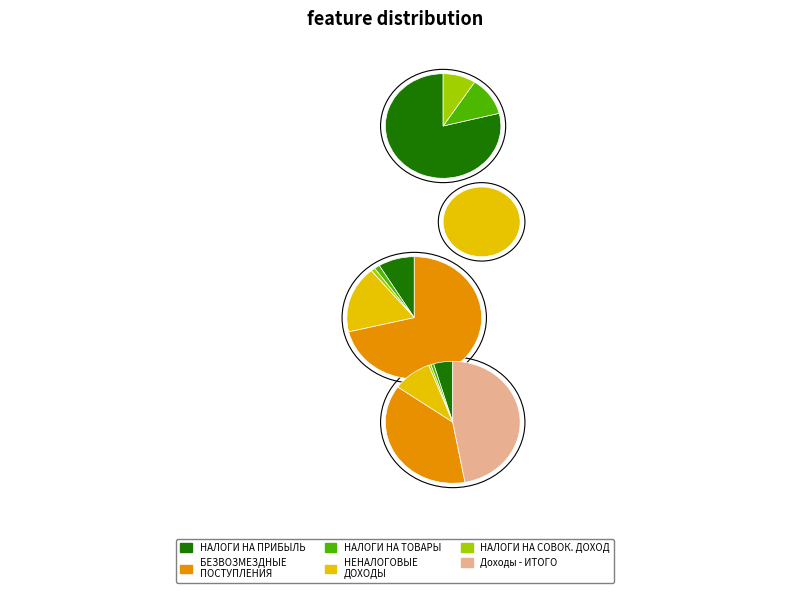

Approximately how many times larger is the value at БЕЗВОЗМЕЗДНЫЕ ПОСТУПЛЕНИЯ compared to Доходы бюджета - ИТОГО?

0.8